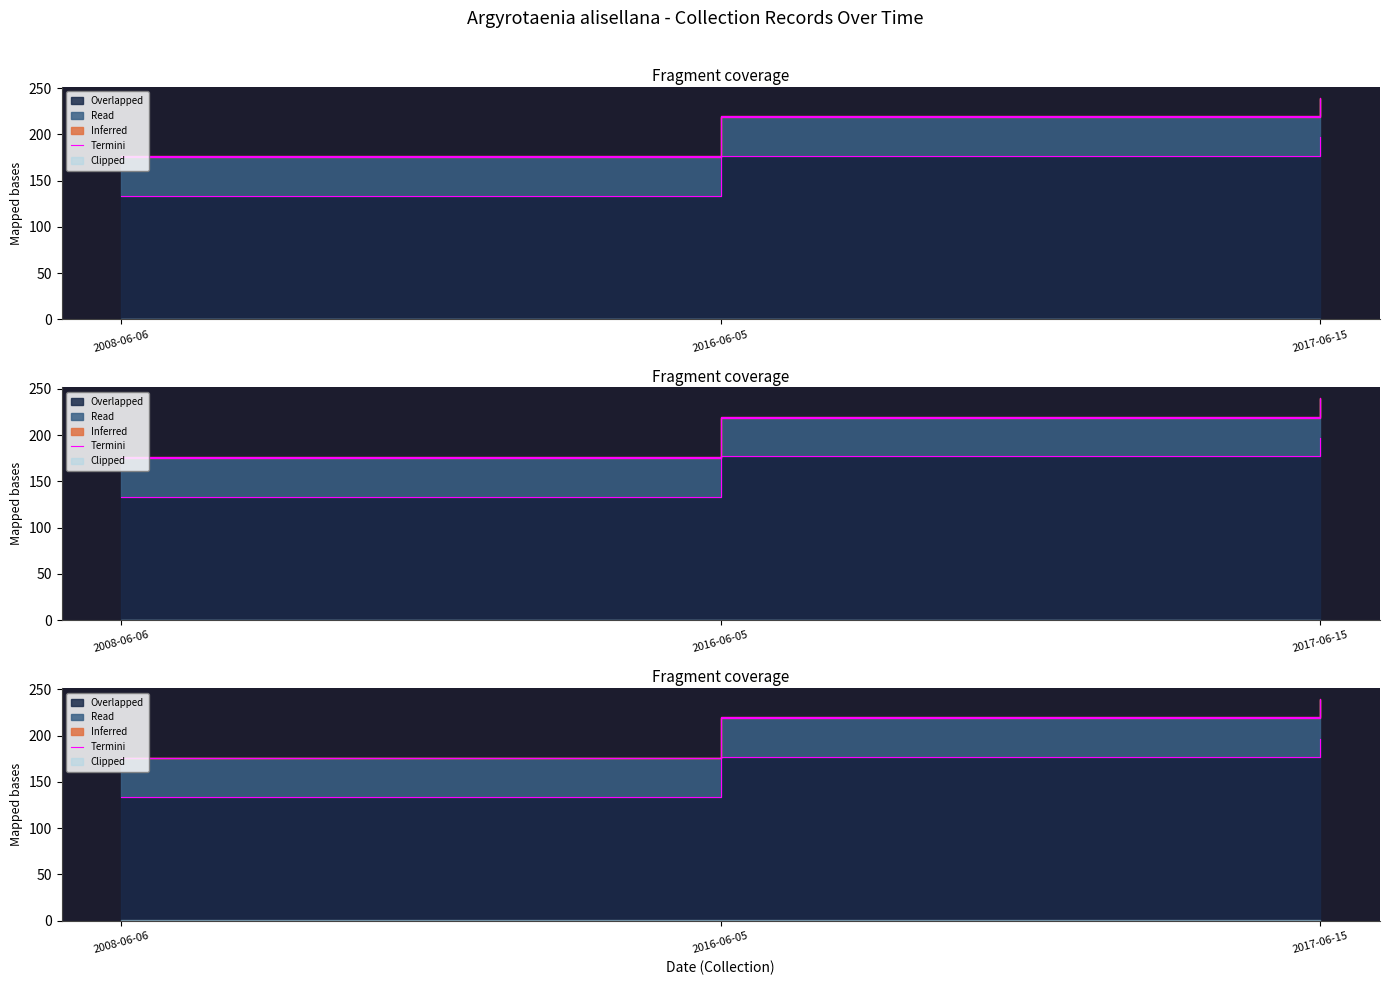

Is it true that the value at 2008-06-06 is 256.1?

False